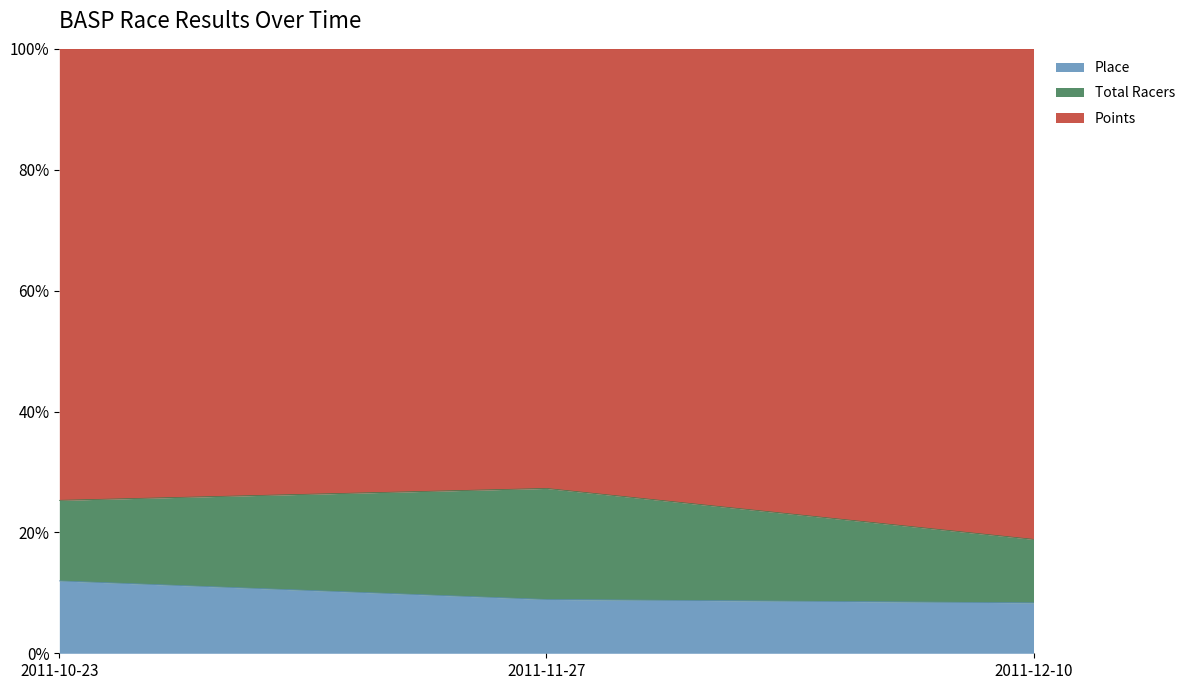

Does the chart display data point markers on the line(s)?

No